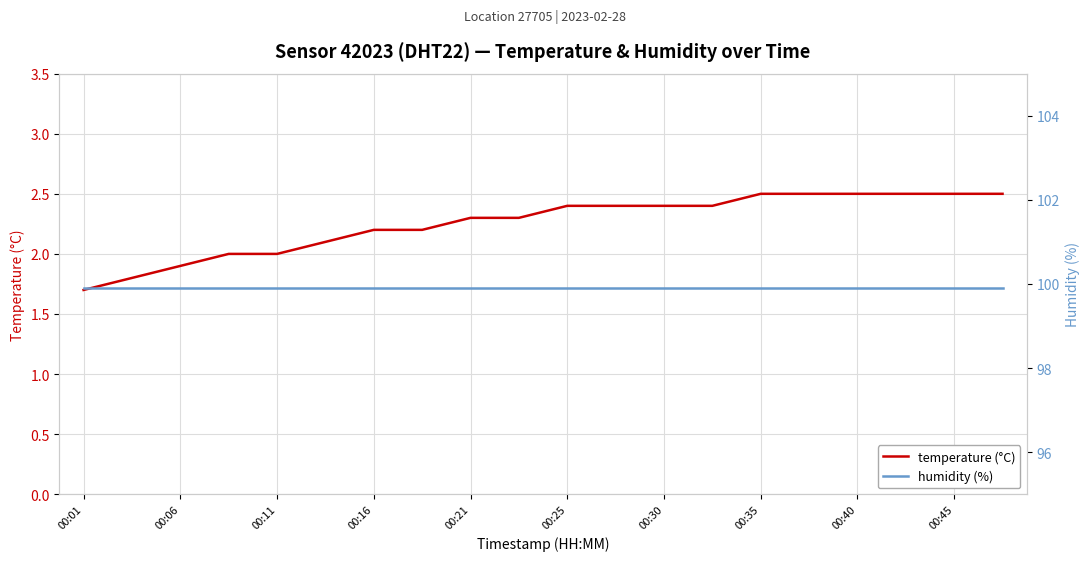

What are all the series names shown in the legend?

temperature (°C), humidity (%)